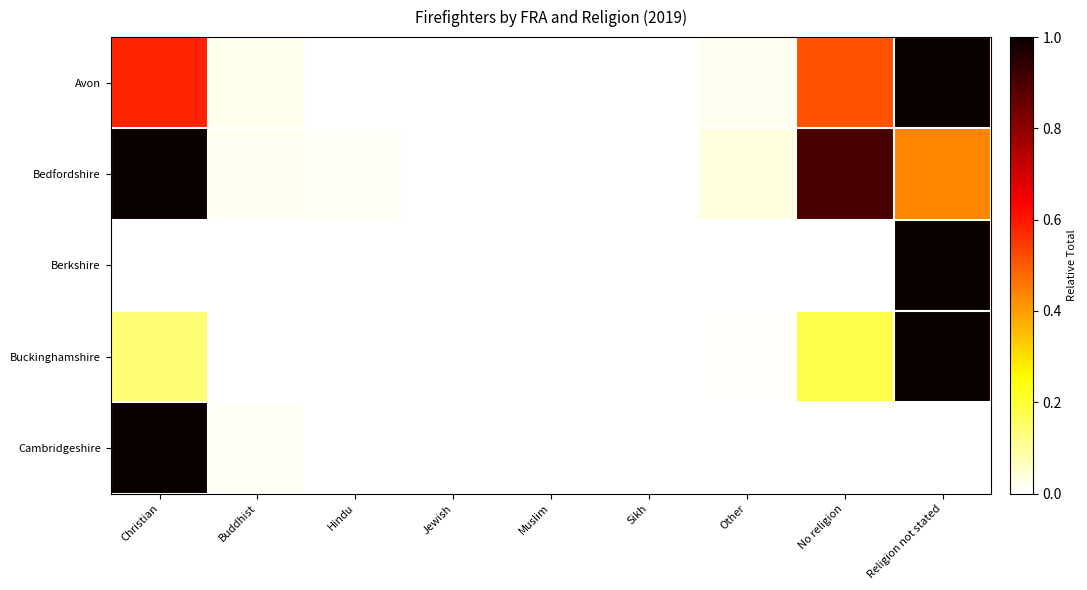

Which series has the largest range (max minus min)?

Berkshire